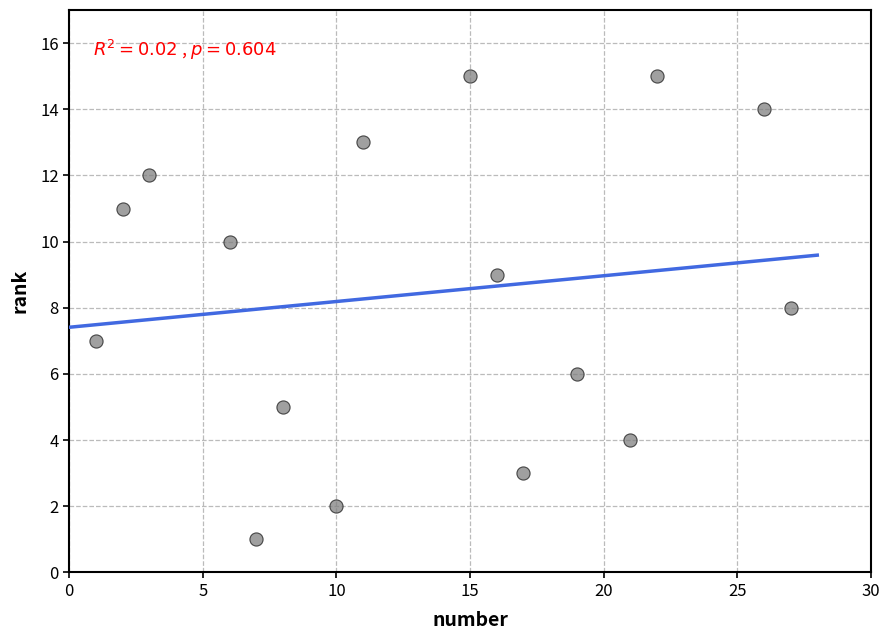

What is the range of Y values (max minus min)?

14